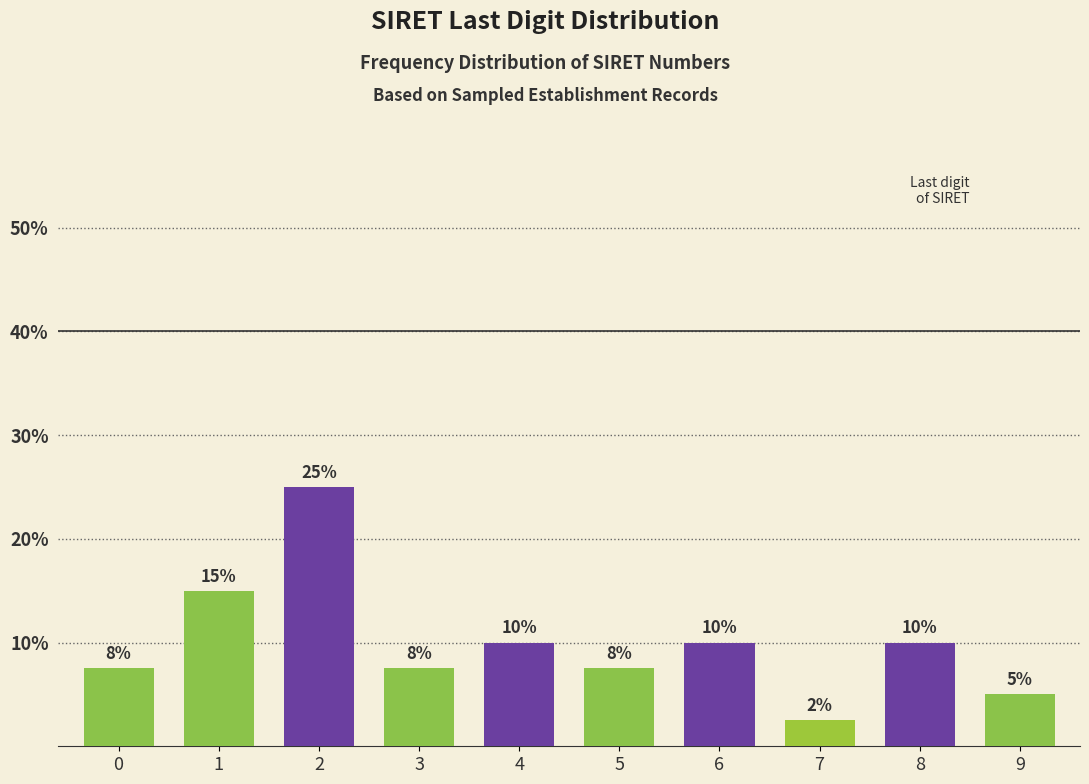

What is the greatest value displayed?

25.0